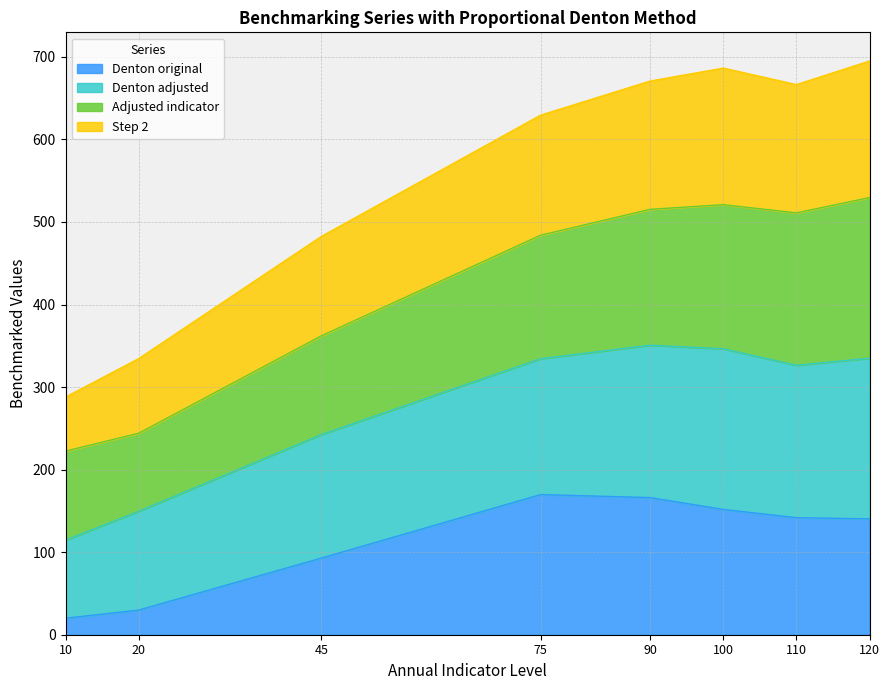

Which category has the lowest value in the Denton adjusted series?

10